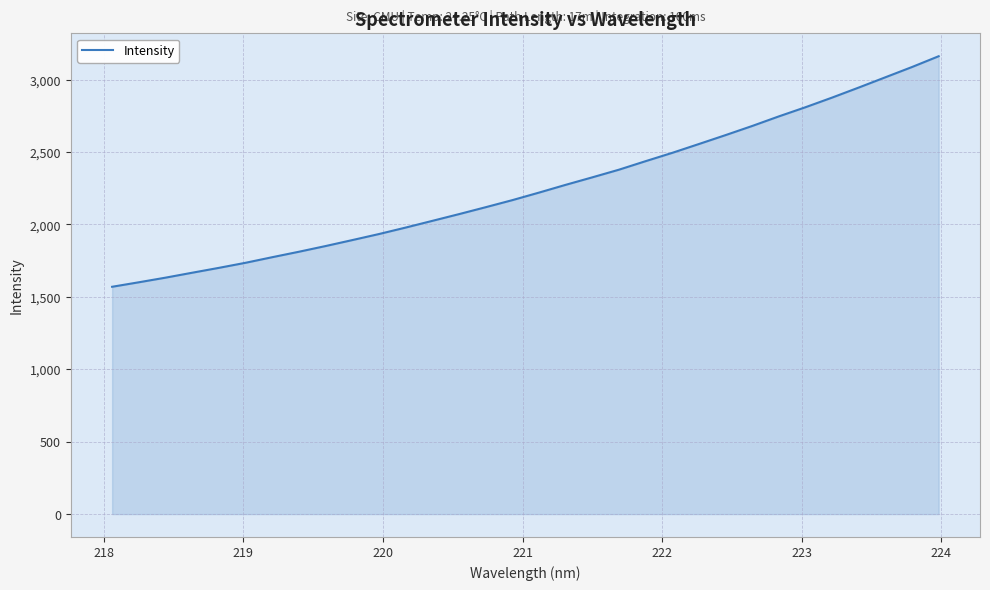

What is the minimum value shown in the chart?

1569.6